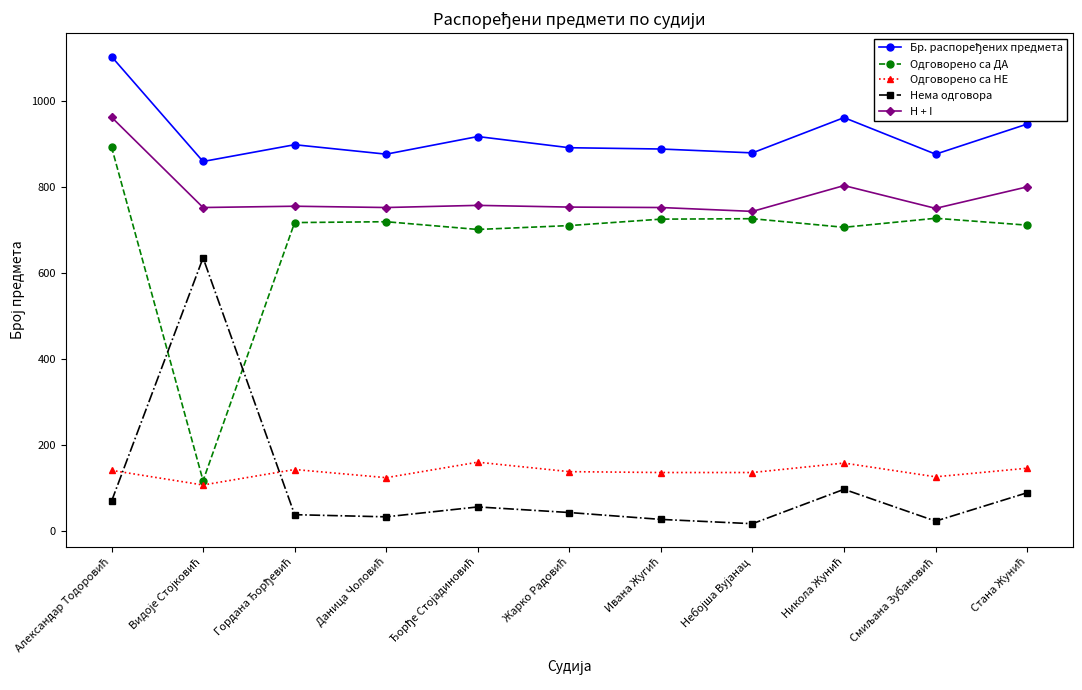

What is the lowest value of the Одговорено са НЕ series?

107